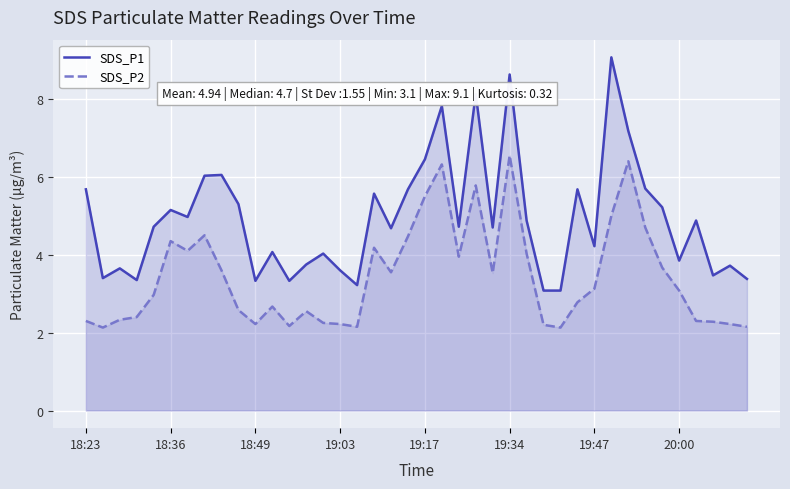

The value of SDS_P2 at 38 is 0.7. True or false?

False